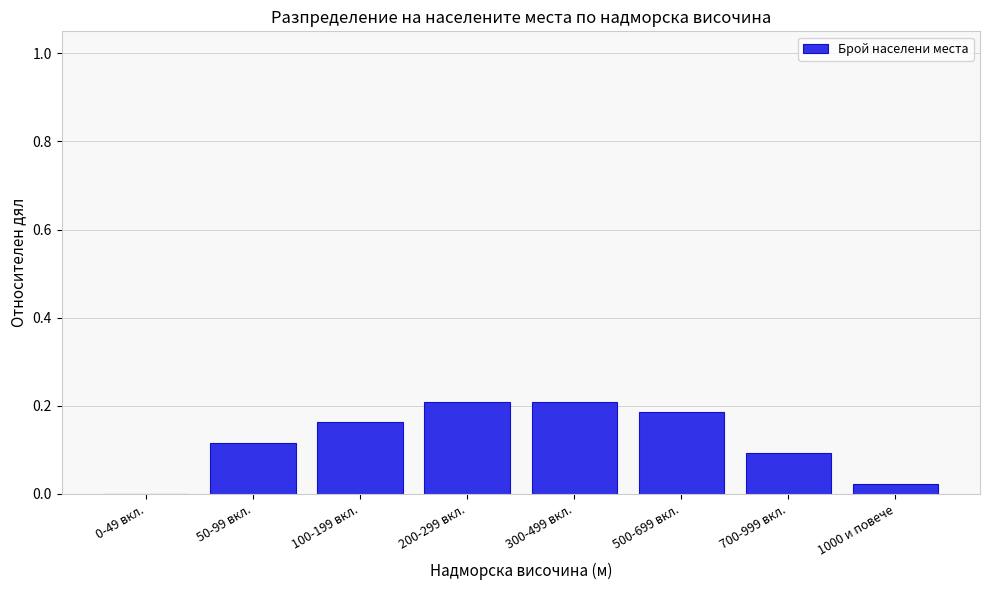

What is the sum of all values?

1.0